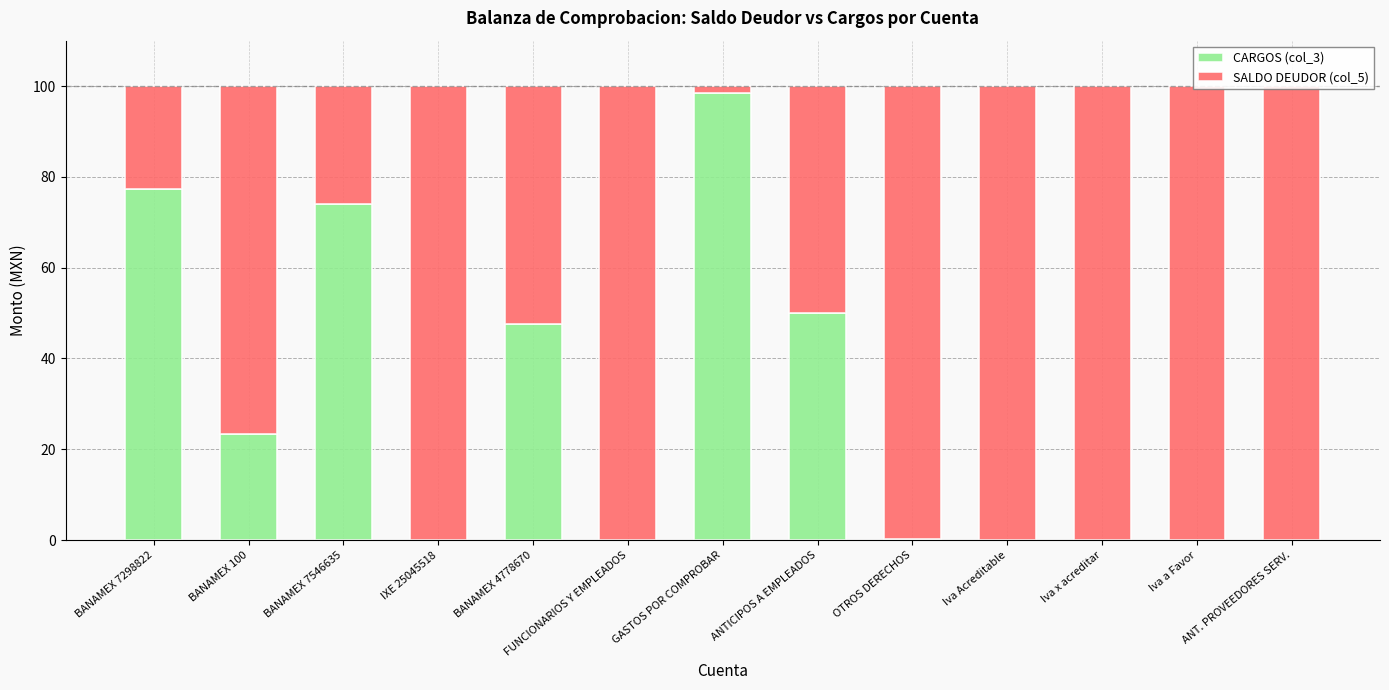

Which category has the lowest value across all series?

IXE 25045518